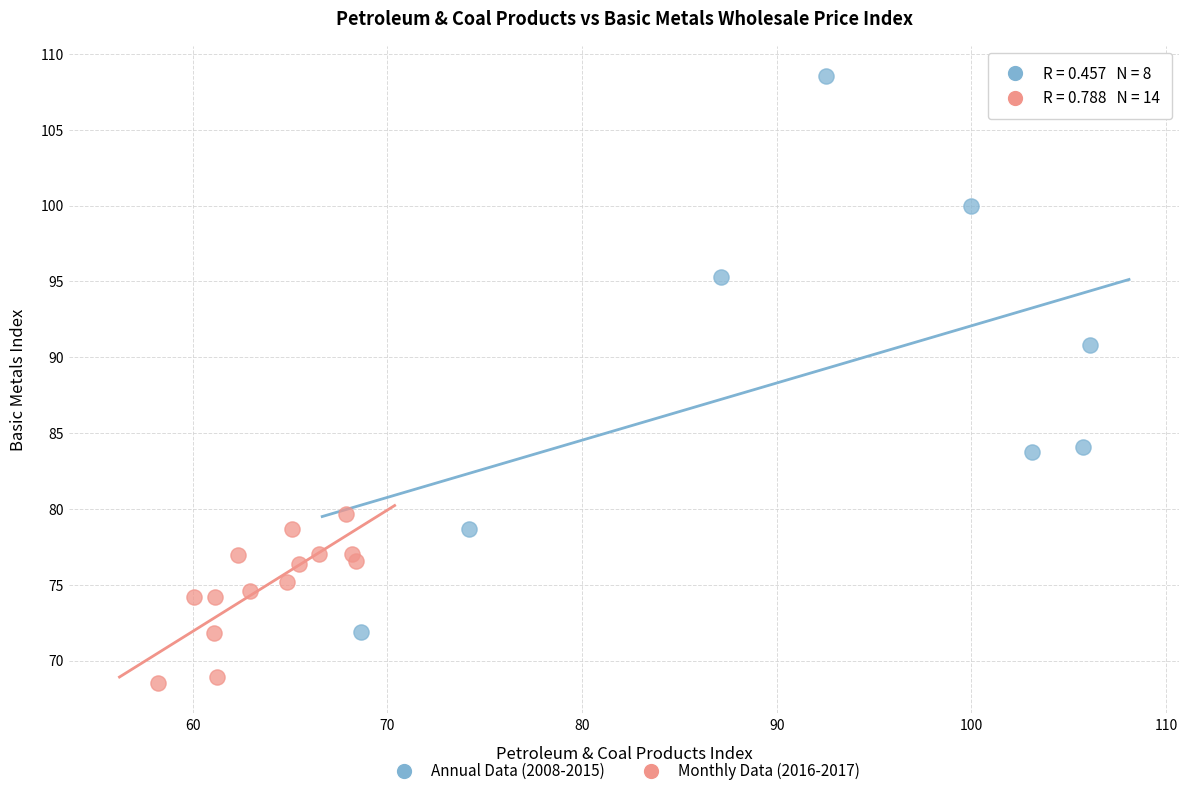

Which series has the widest spread of Y values?

Annual Data (2008-2015)